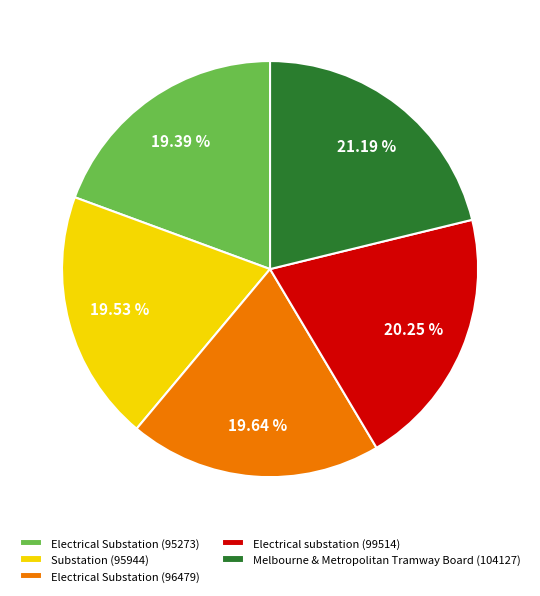

The Substation (95944) slice represents 20% of the pie. True or false?

True